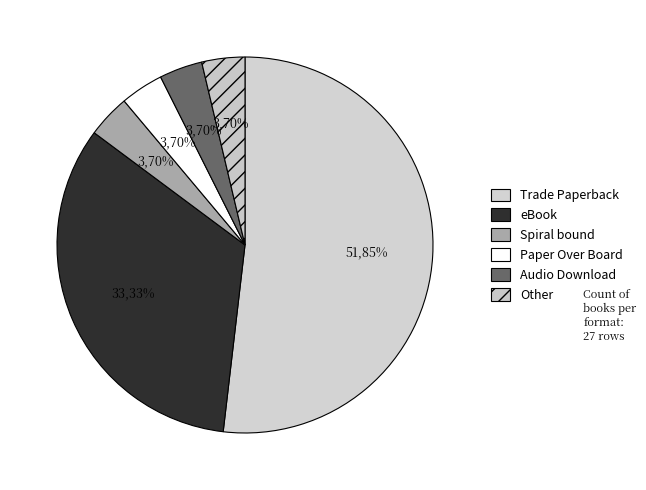

How many slices are in this pie chart?

6